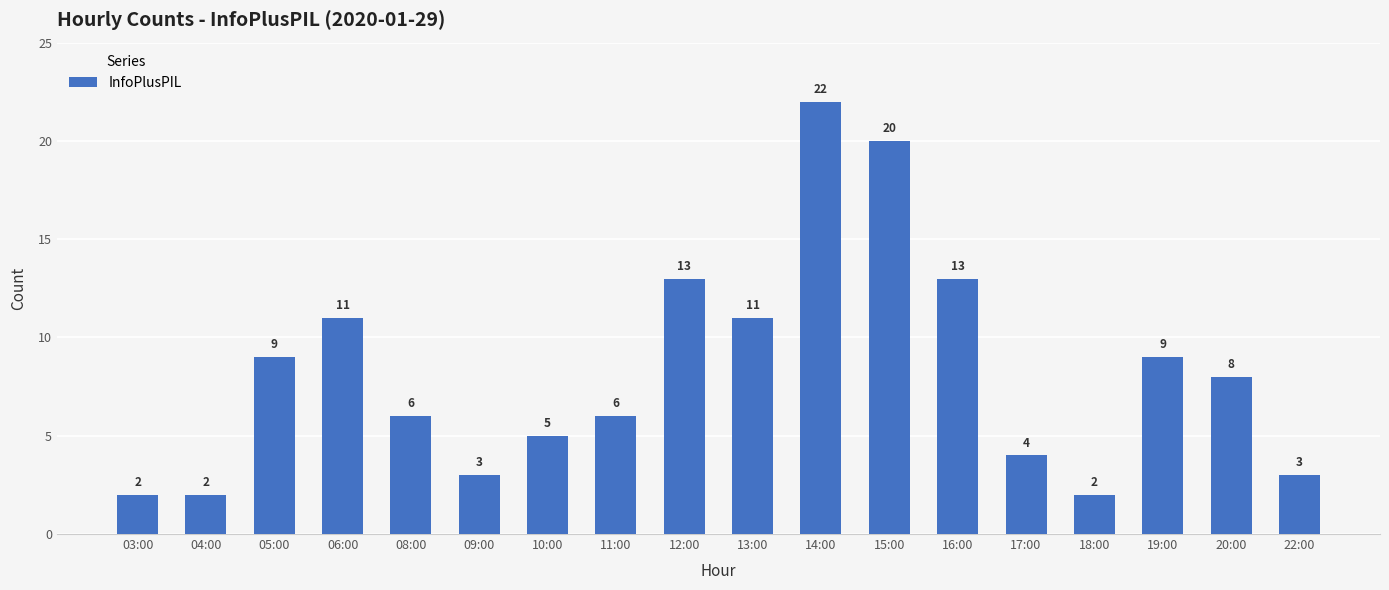

The value at 17:00 is 4. True or false?

True